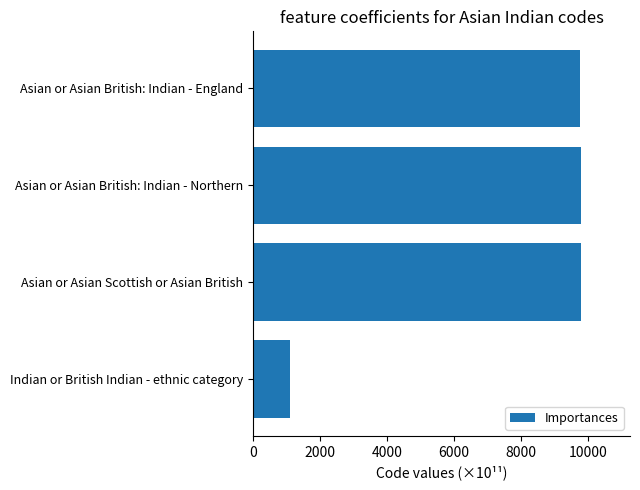

Is it true that the value at Asian or Asian British: Indian - Northern is 16481.2?

False